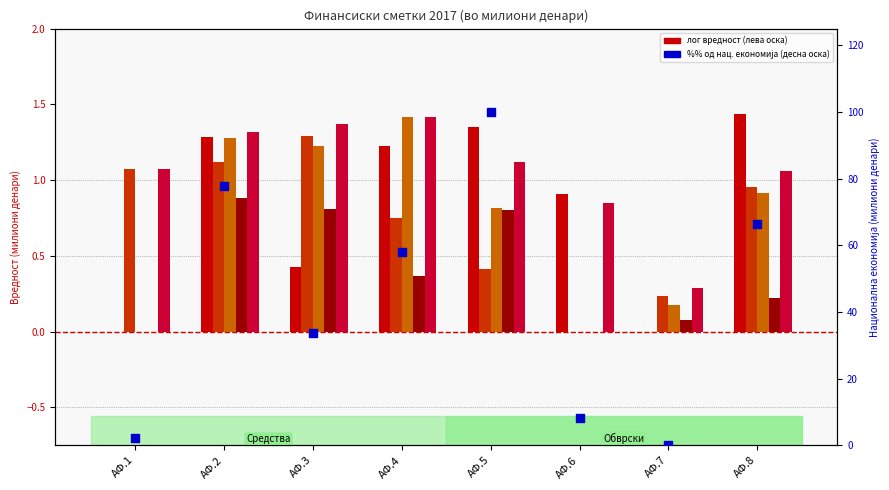

Which series has the largest Y range (max minus min)?

Национална економија